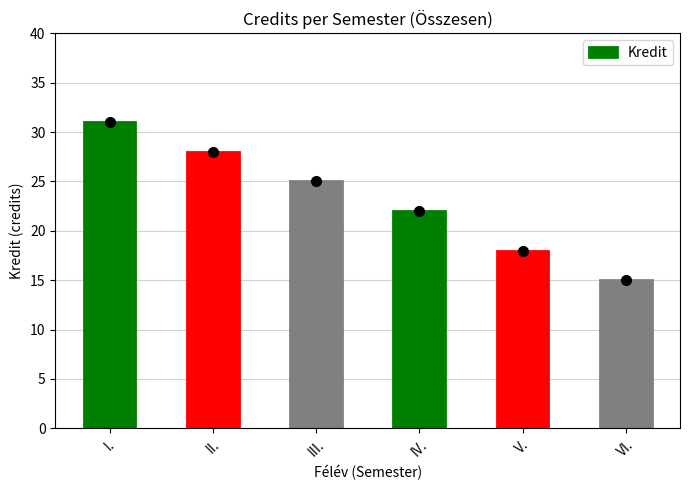

Rank the categories by value from lowest to highest.

VI., V., IV., III., II., I.